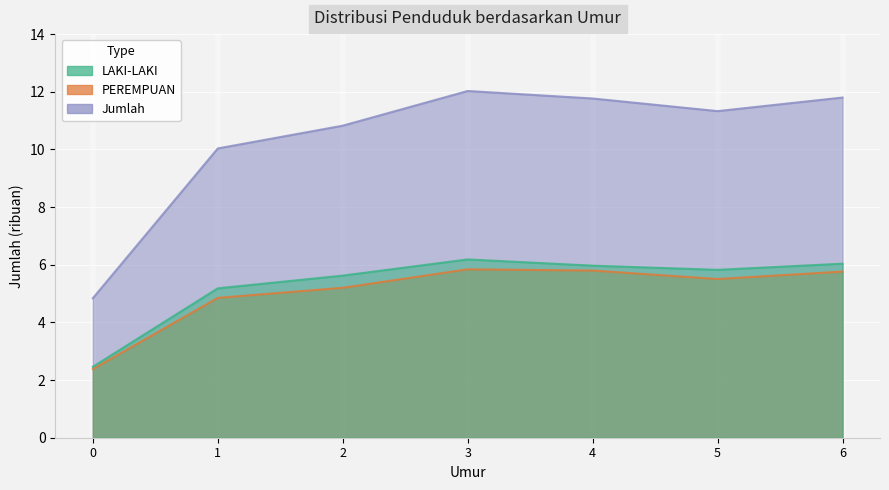

How many values in the LAKI-LAKI series are below 5?

1